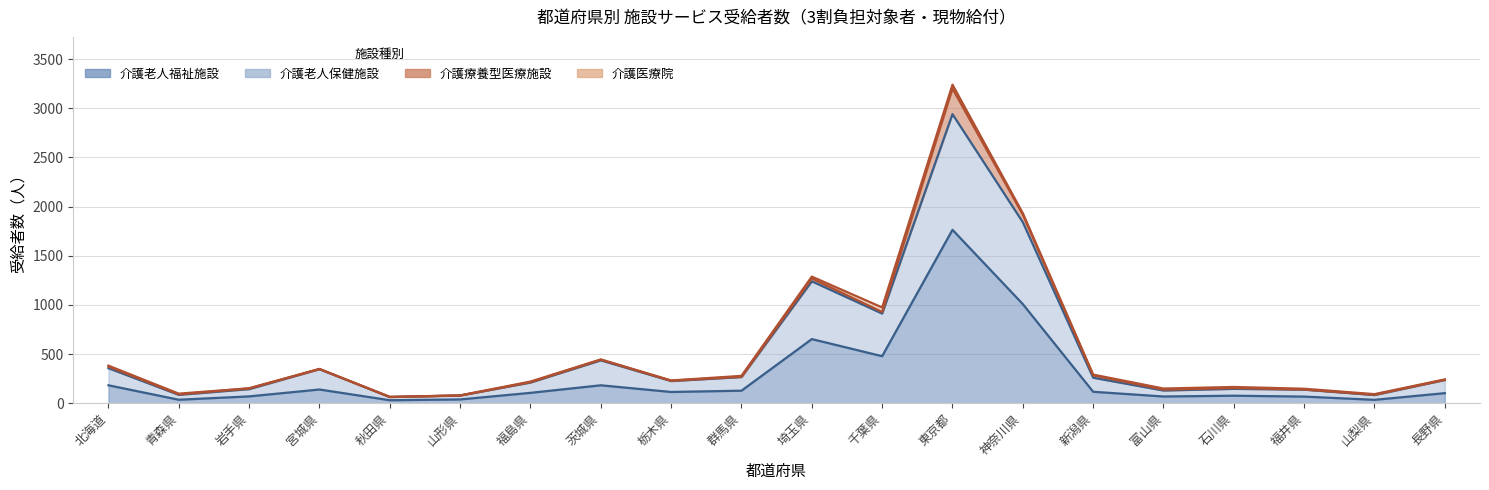

What is the approximate value of 介護老人福祉施設 at 山形県?

38